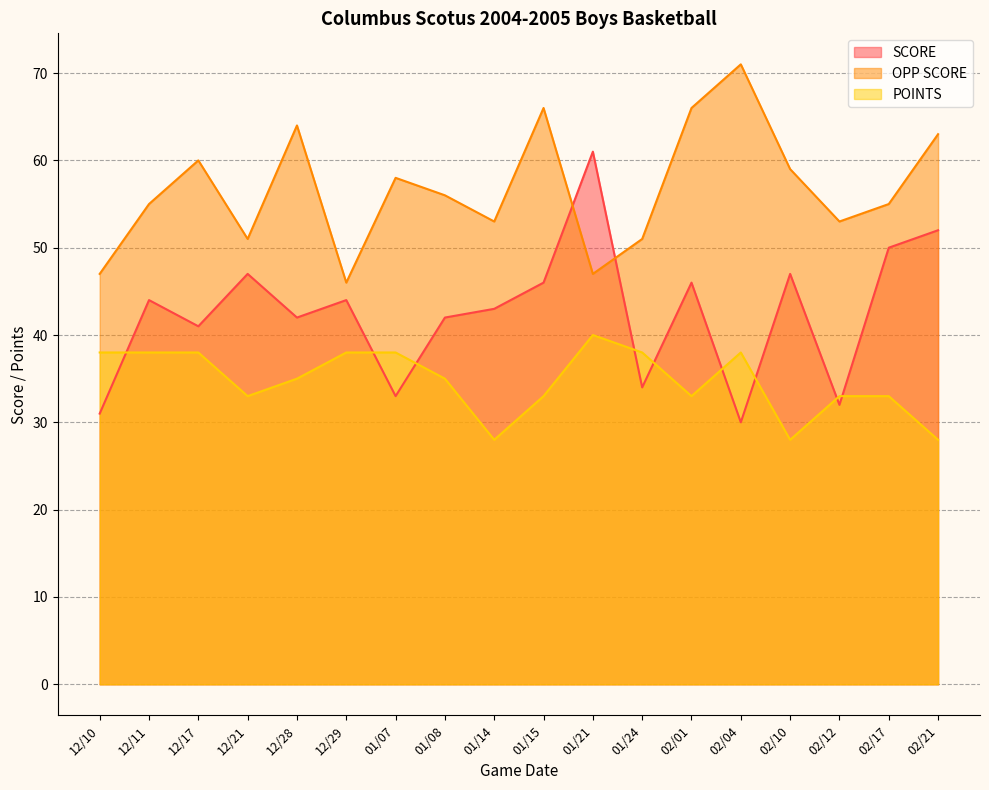

Rank the series at 01/24 from lowest to highest value.

SCORE, POINTS, OPP SCORE